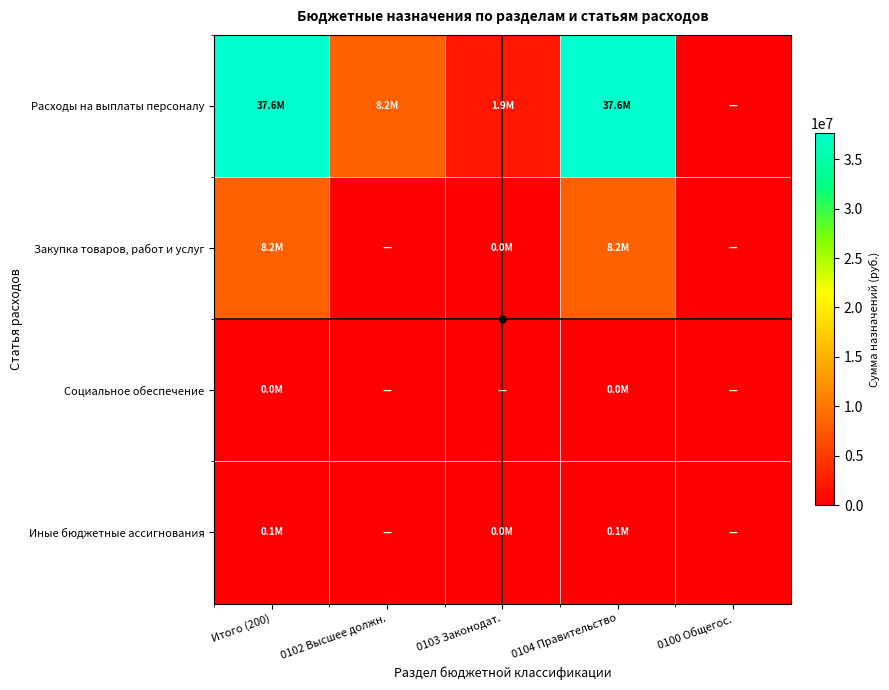

Which series has the widest spread of values?

Расходы на выплаты персоналу